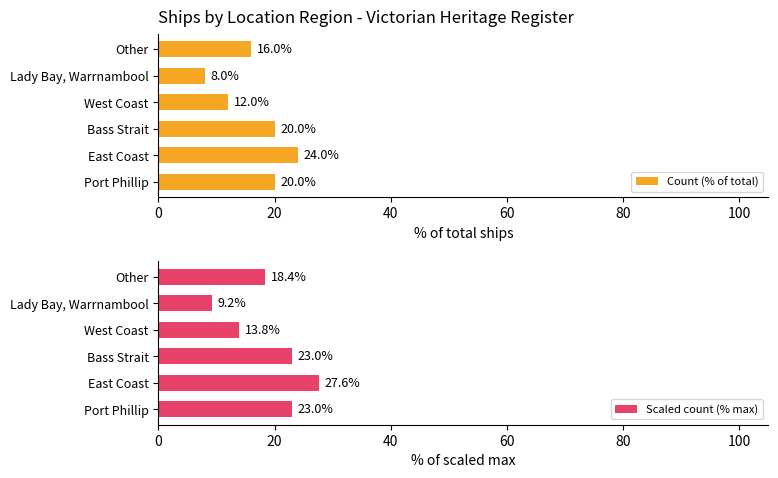

Is it true that Scaled count (% max) equals 30.2 at Other?

False